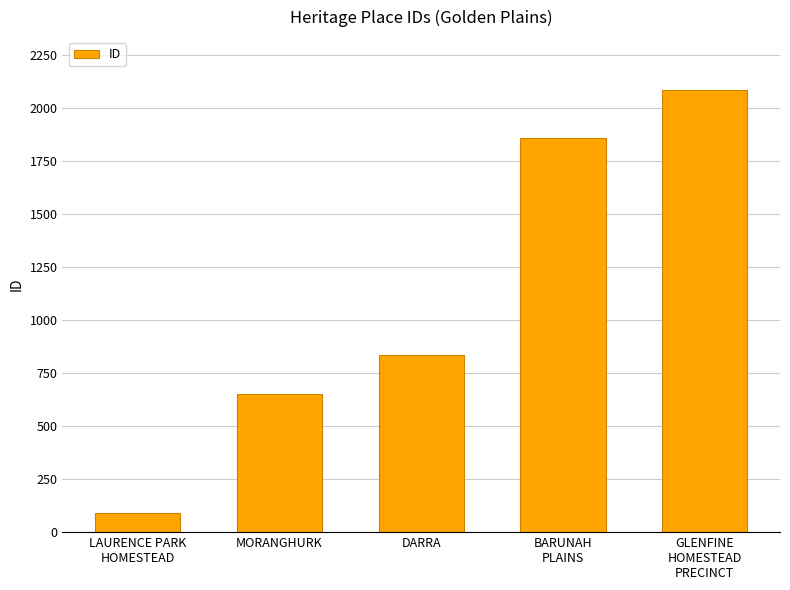

What is the label of the 2nd bar from the right?

BARUNAH
PLAINS